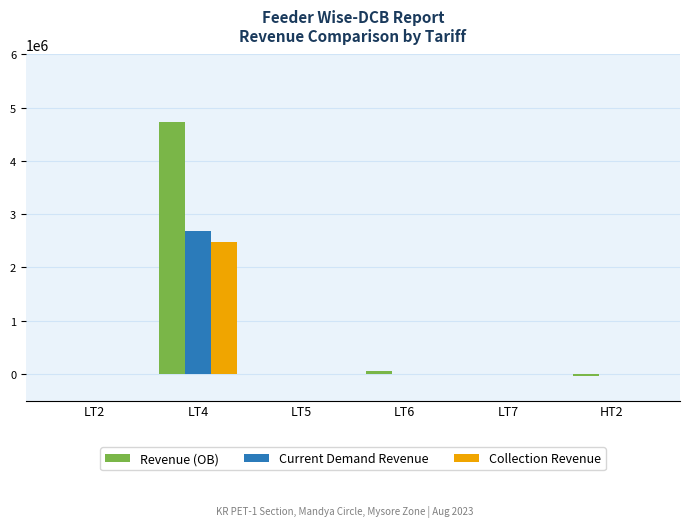

What is the greatest value displayed?

4740148.7